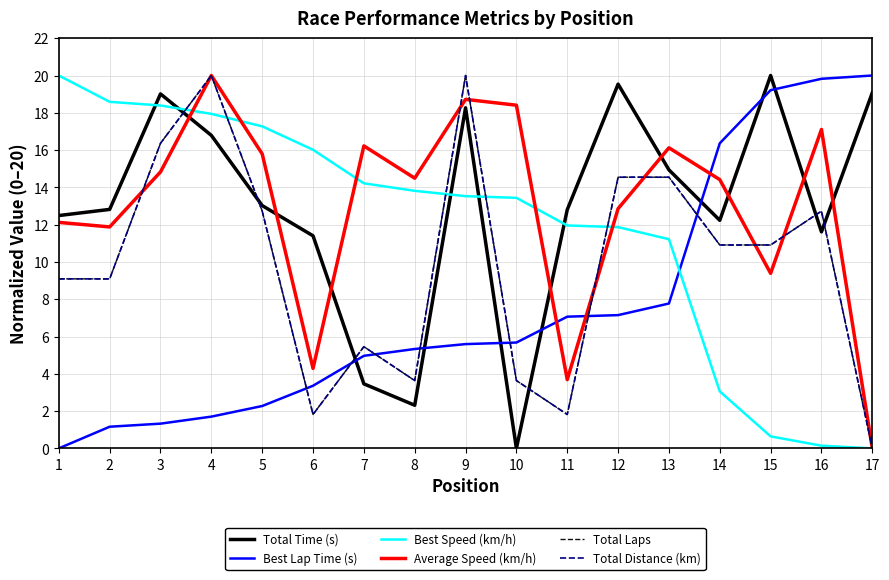

Where do Best Lap Time (s) and Total Time (s) first cross each other?

6 and 7